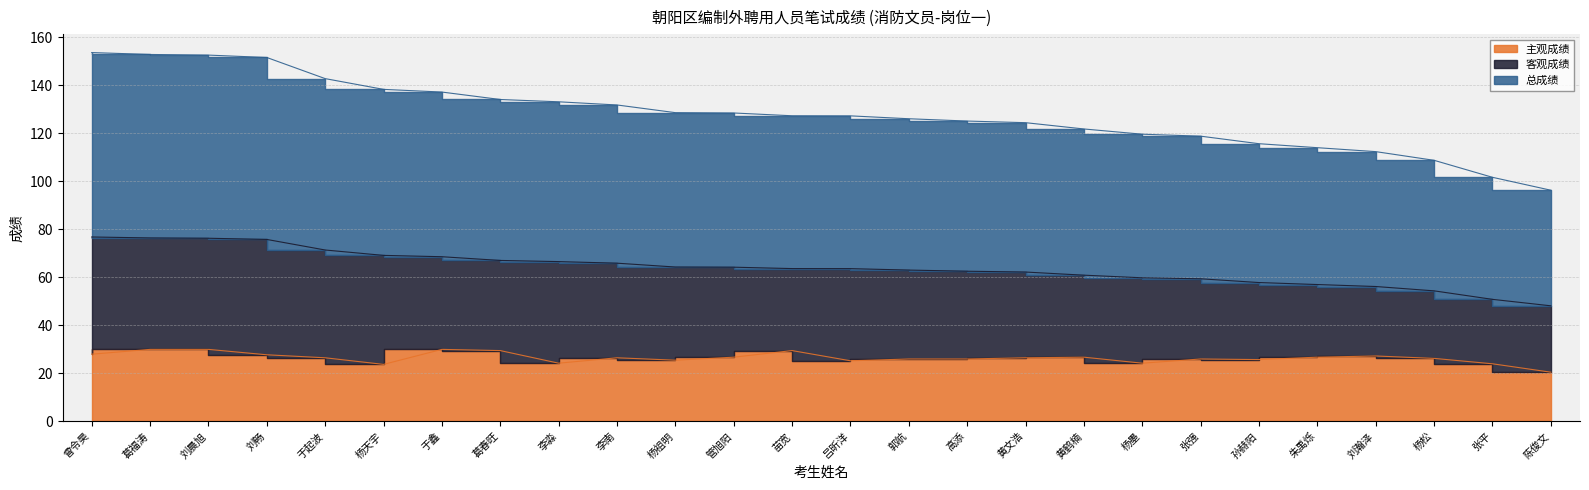

Where is 主观成绩 nearest to the value 25?

吕昕洋